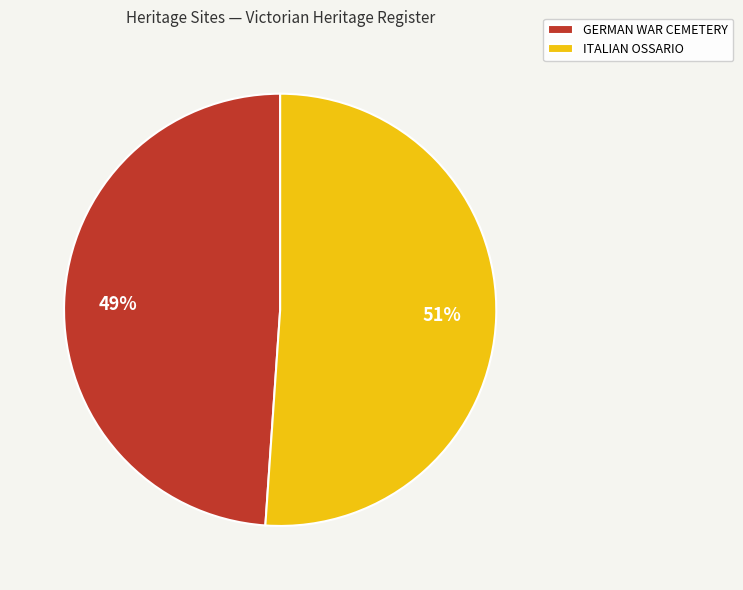

What is the smallest slice in the pie chart?

GERMAN WAR CEMETERY